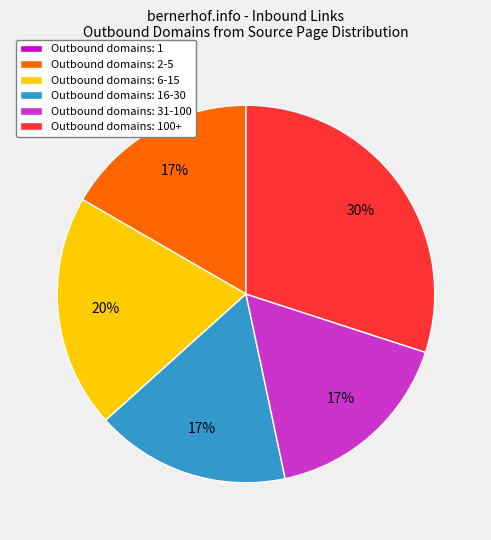

What percentage is the Outbound domains: 6-15 slice, to the nearest percent?

20%